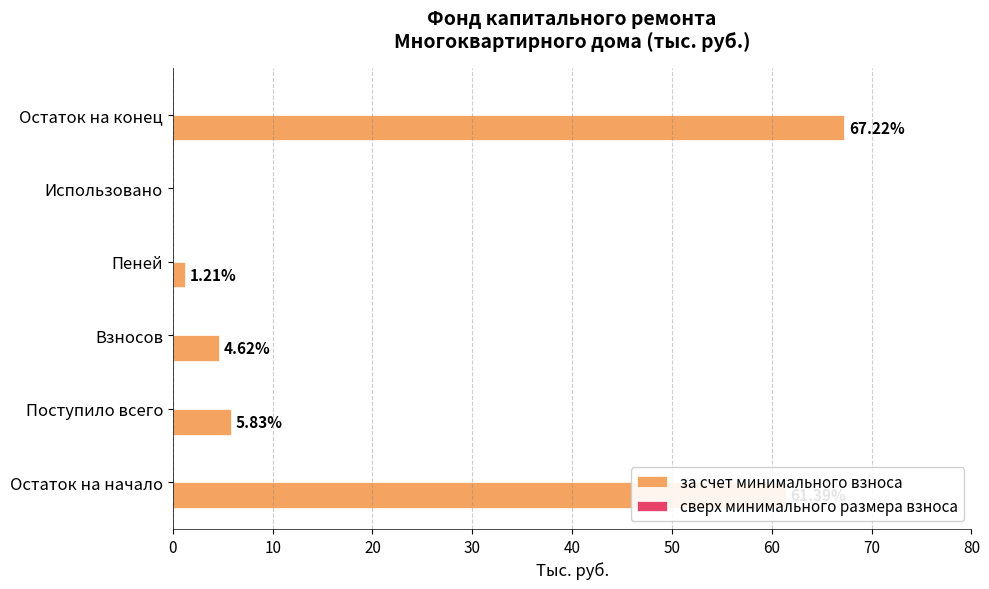

What is the sum of all values?

140.3